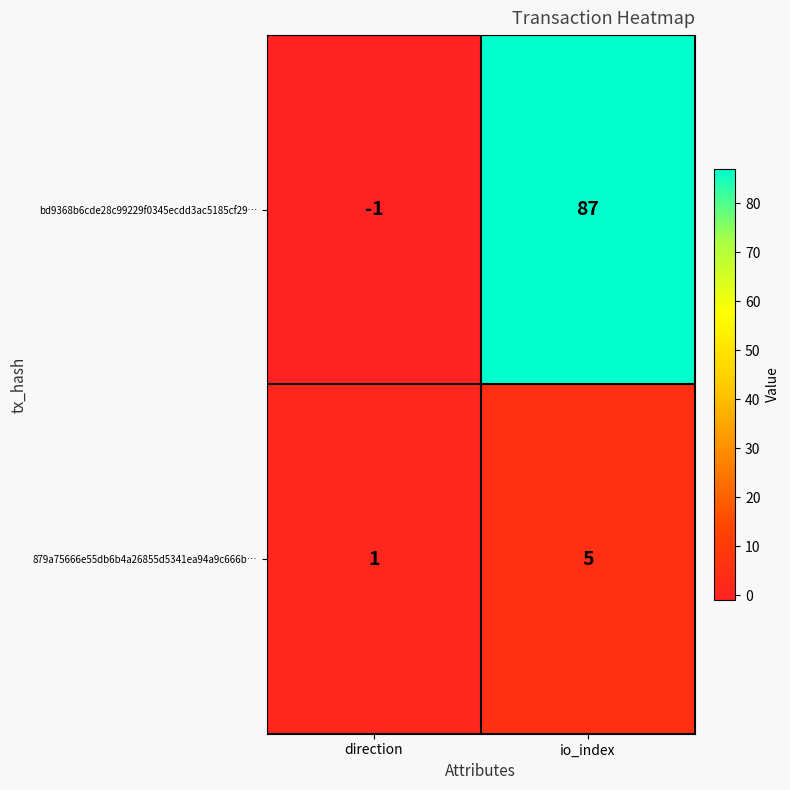

At io_index, list the series in order from largest to smallest.

bd9368b6cde28c99229f0345ecdd3ac5185cf29…, 879a75666e55db6b4a26855d5341ea94a9c666b…